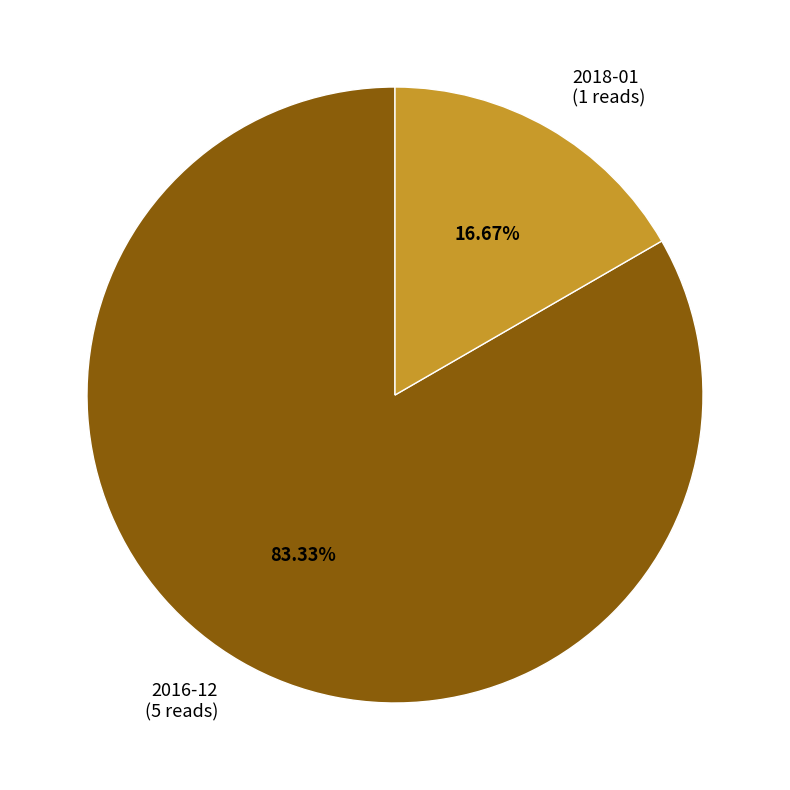

How many slices are in this pie chart?

2